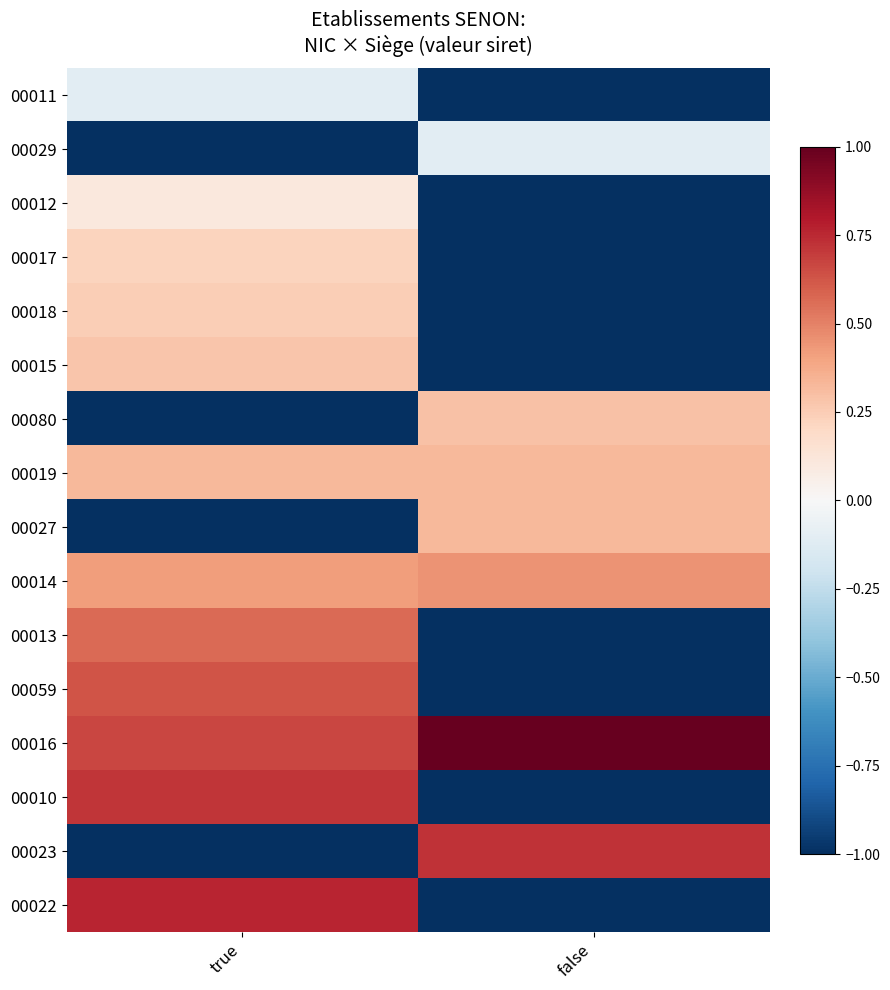

At how many categories does at least one series exceed 0?

2